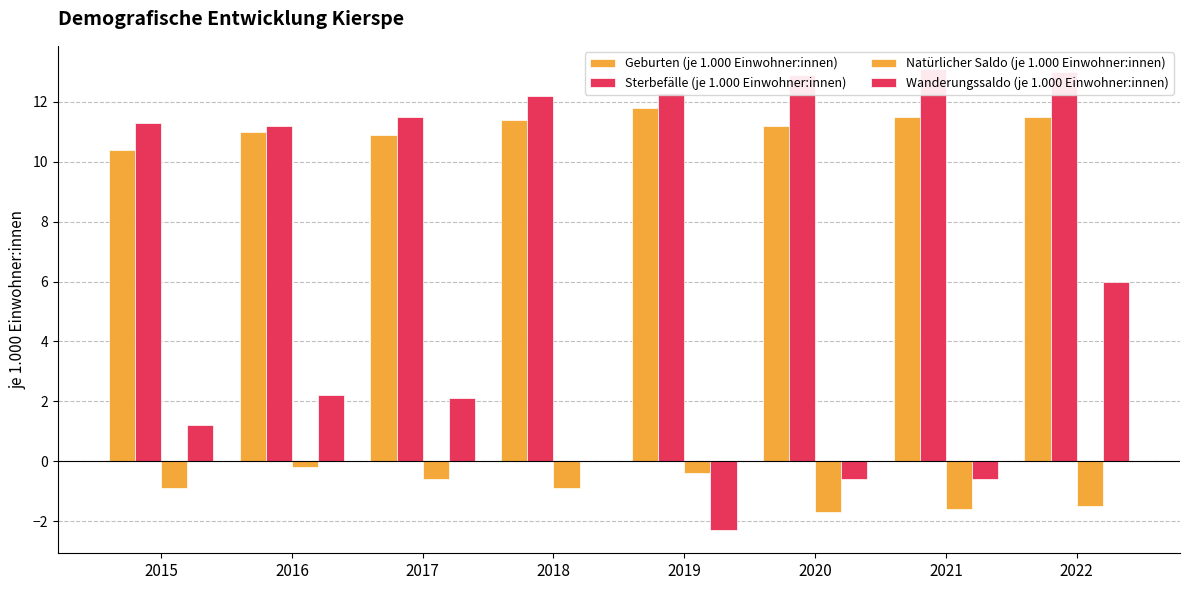

Count the number of data series in this chart.

4